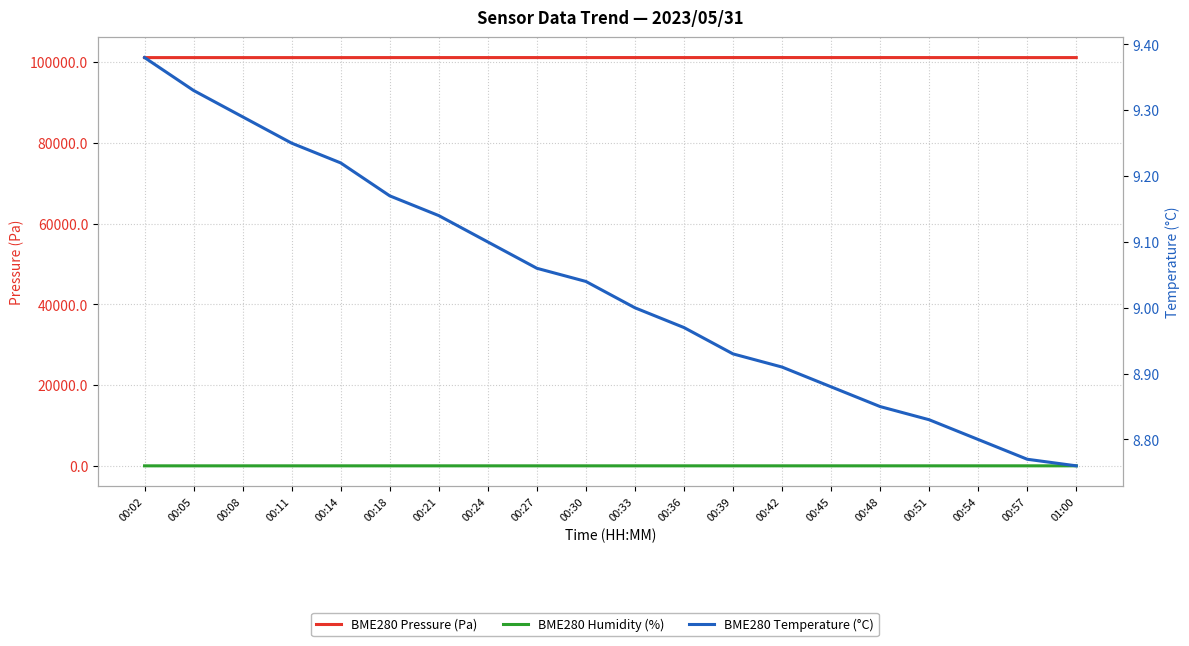

True or false: BME280 Temperature (°C) has more than 2 interior local peaks.

False